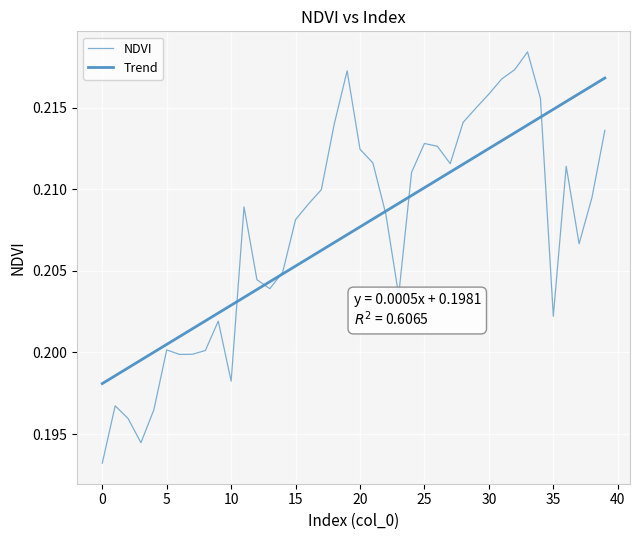

What is the value of the 16th point from the left?

0.2